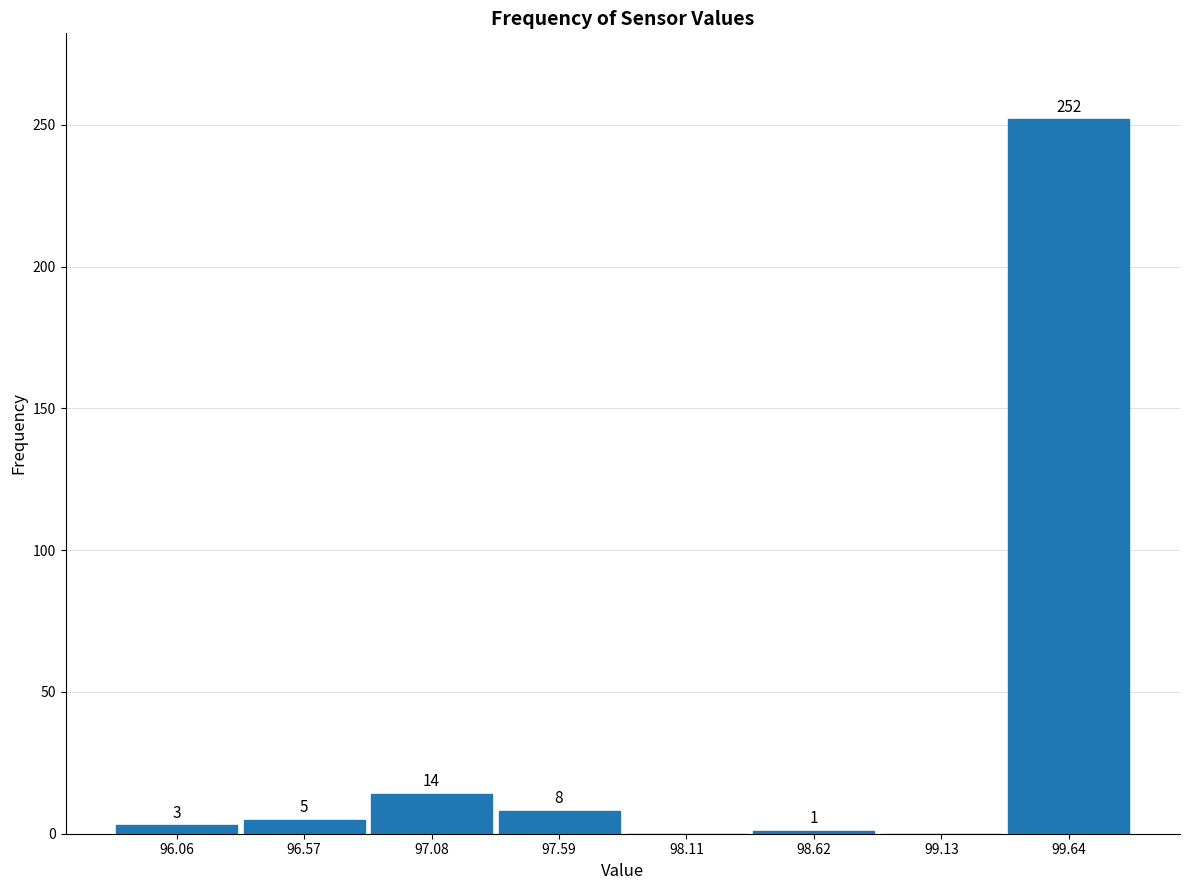

Which range on the x-axis has the tallest bar?

99.4 to 99.9